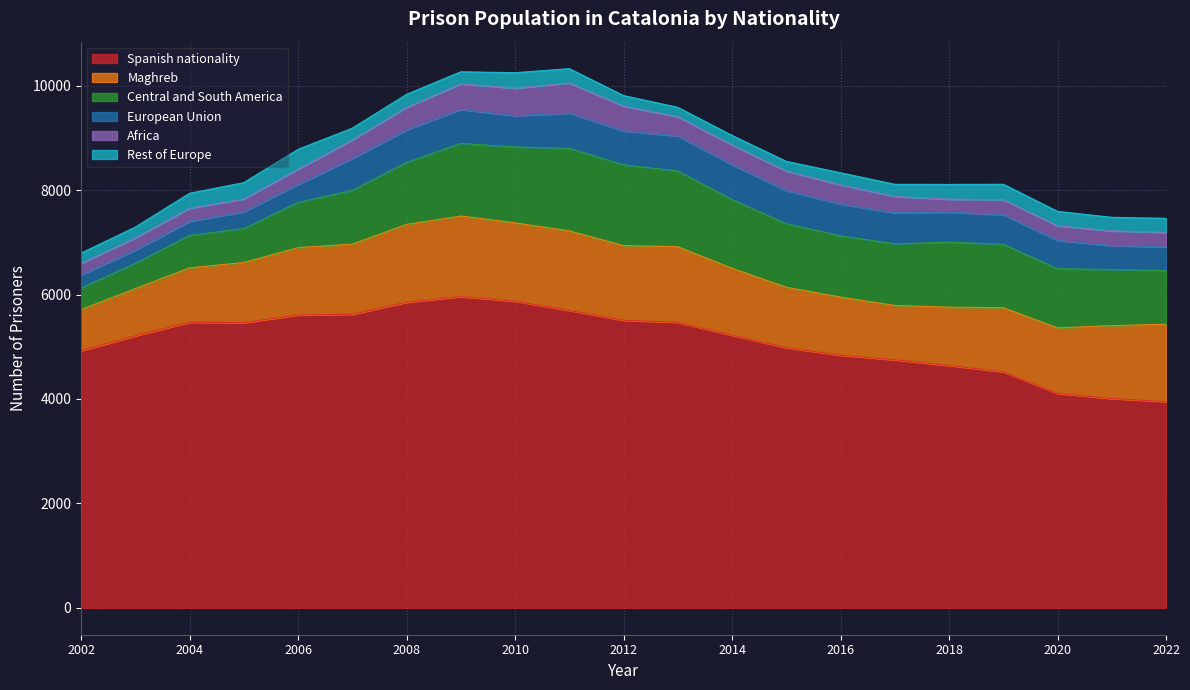

Between 2002 and 2016, which series saw the biggest shift?

Central and South America